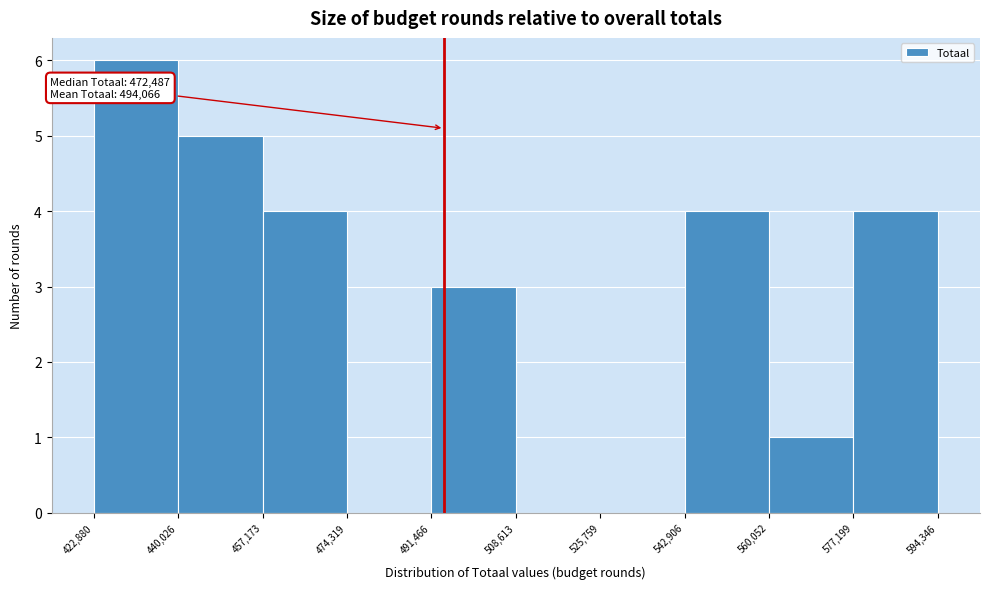

Over which range of the x-axis is the bar tallest?

422,880 to 440,026